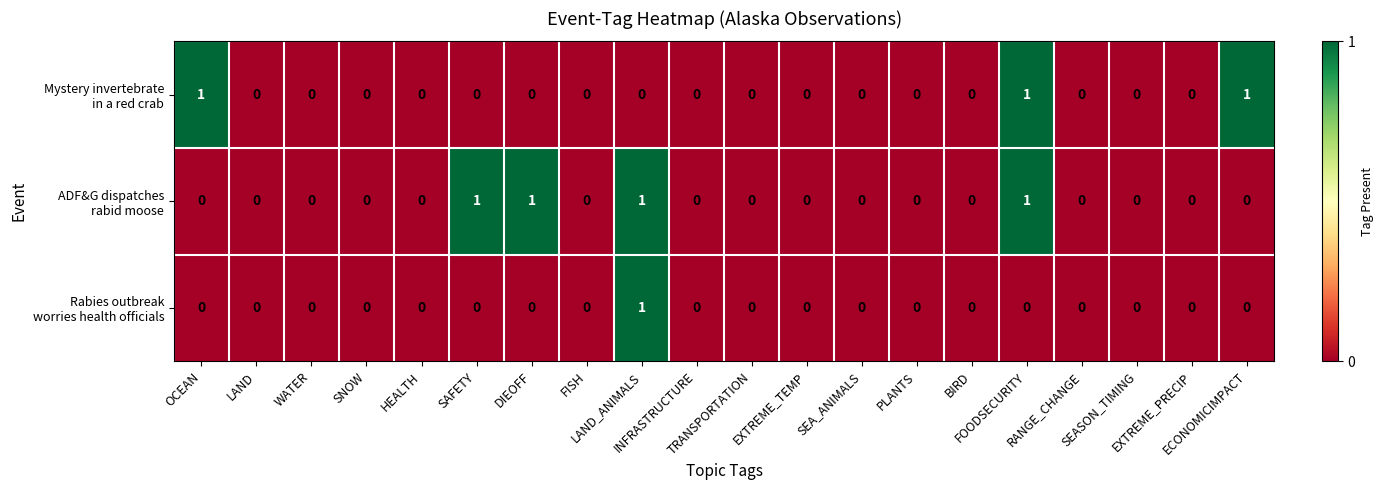

How many data points does each series have?

20